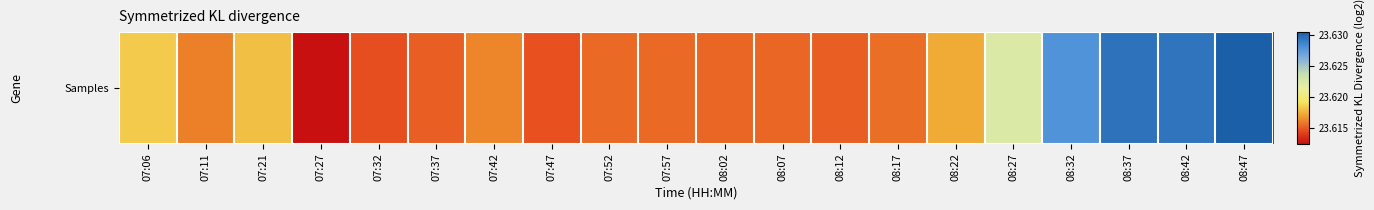

Between 07:06 and 08:02, which is larger?

07:06